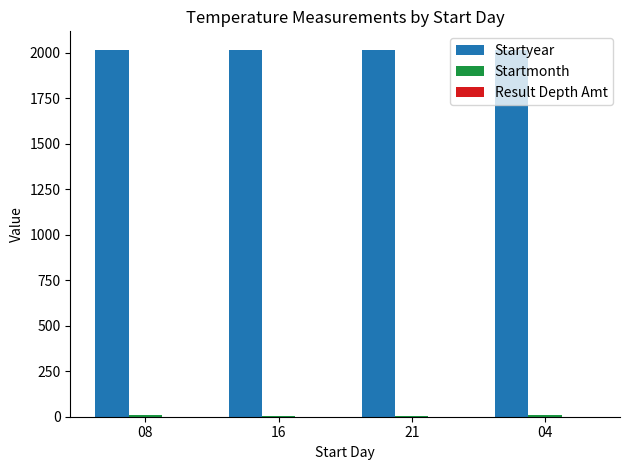

The value of Startyear at 08 is 2015. True or false?

True